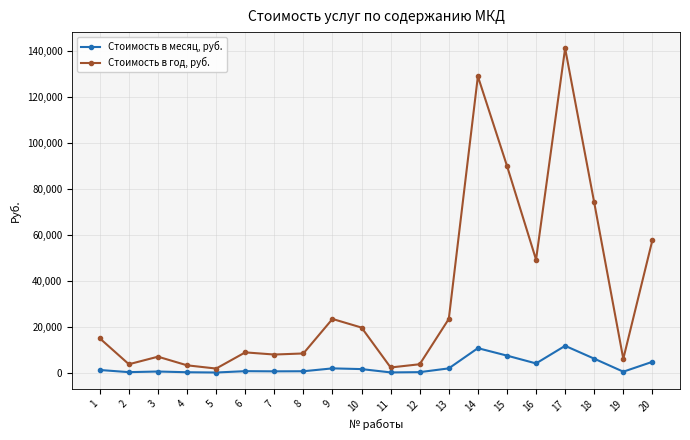

Read the Стоимость в месяц, руб. value at 17.

11766.0